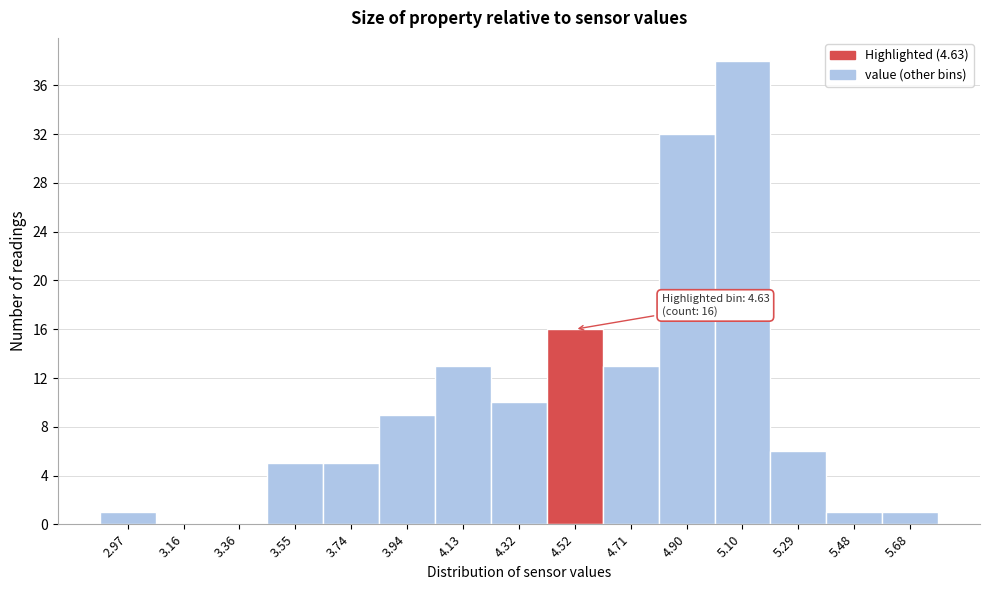

Reading right to left, extract all data points from this chart.

5.68=1	5.48=1	5.29=6	5.10=38	4.90=32	4.71=13	4.52=16	4.32=10	4.13=13	3.94=9	3.74=5	3.55=5	3.36=0	3.16=0	2.97=1